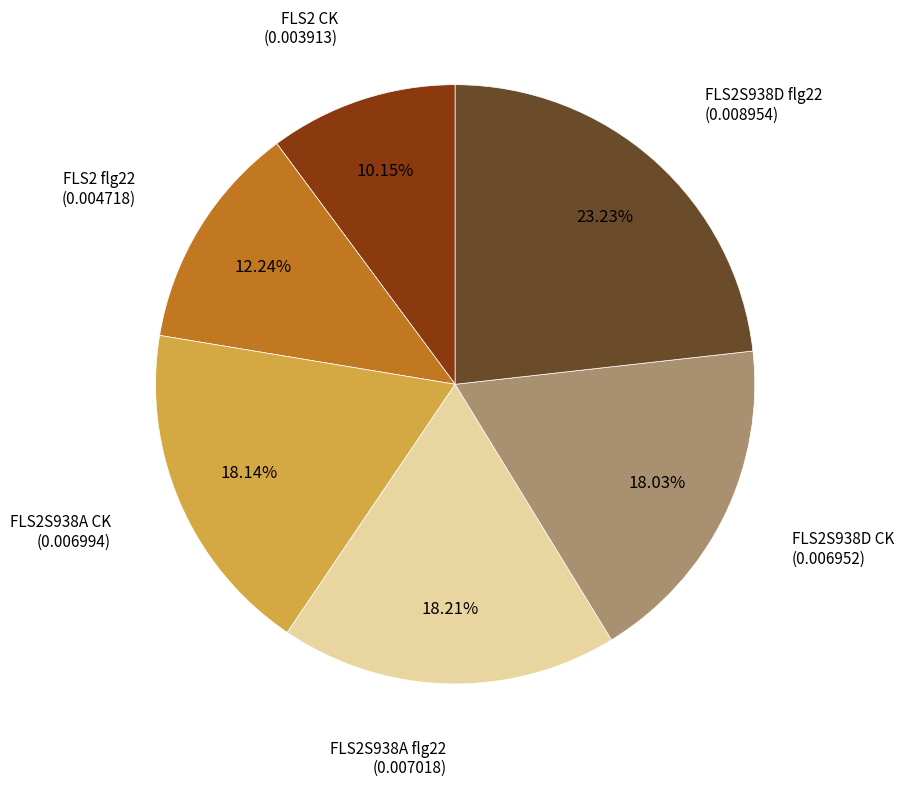

Combined, what portion of the pie is FLS2S938D flg22 and FLS2S938A flg22?

41.4%